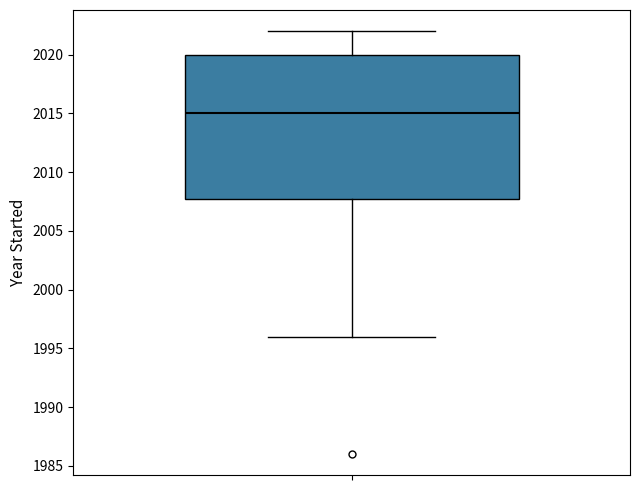

Read this box plot against the y-axis: the position of the median line, the range covered by the box, and the ends of both whiskers. The values are not printed on the chart, so give them approximately, as read against the axis.

median 2015, box 2008 to 2020, whiskers 1996 to 2022